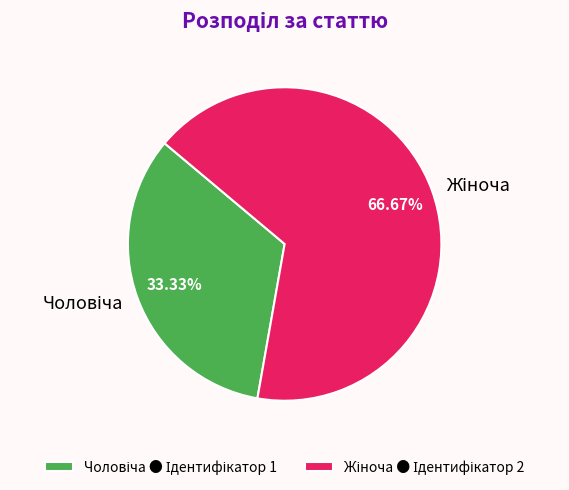

Is there a majority slice in this chart?

Yes